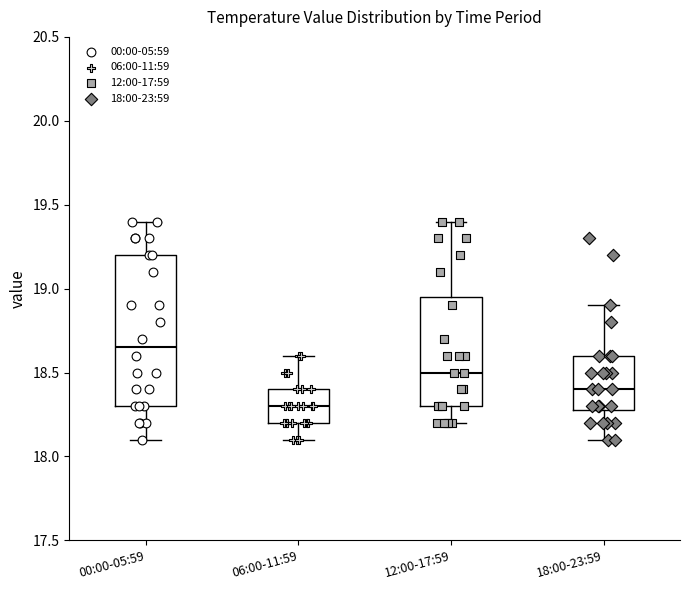

Which box's median line is the highest?

00:00-05:59